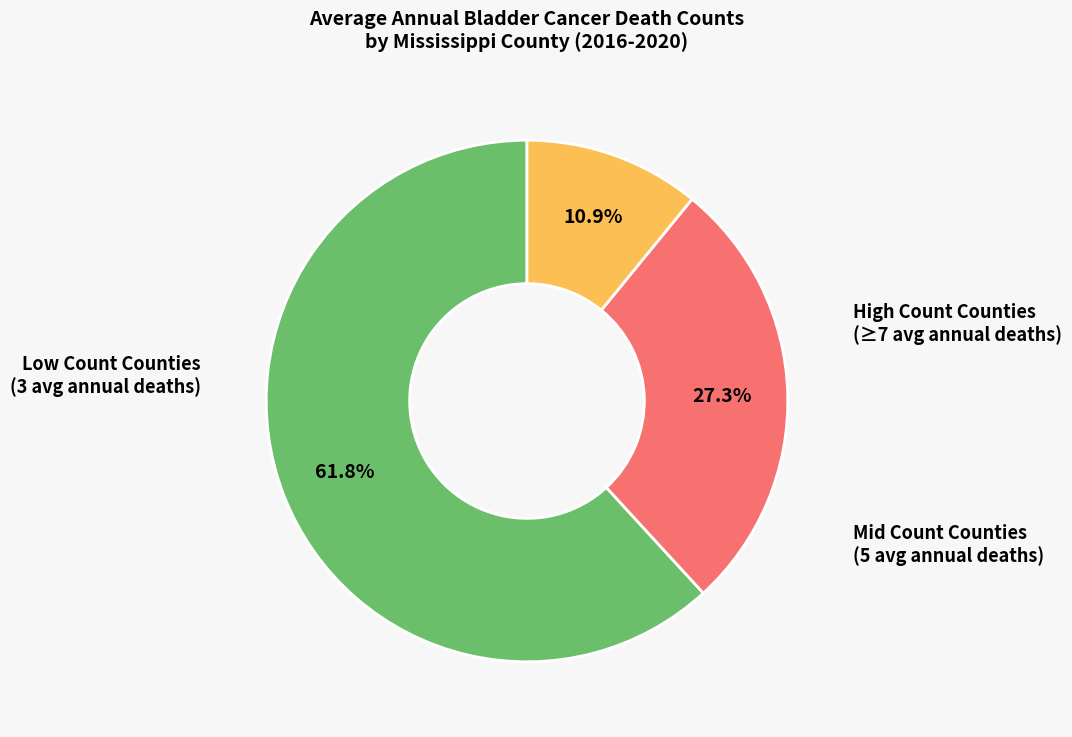

Does any single category account for the majority?

Yes